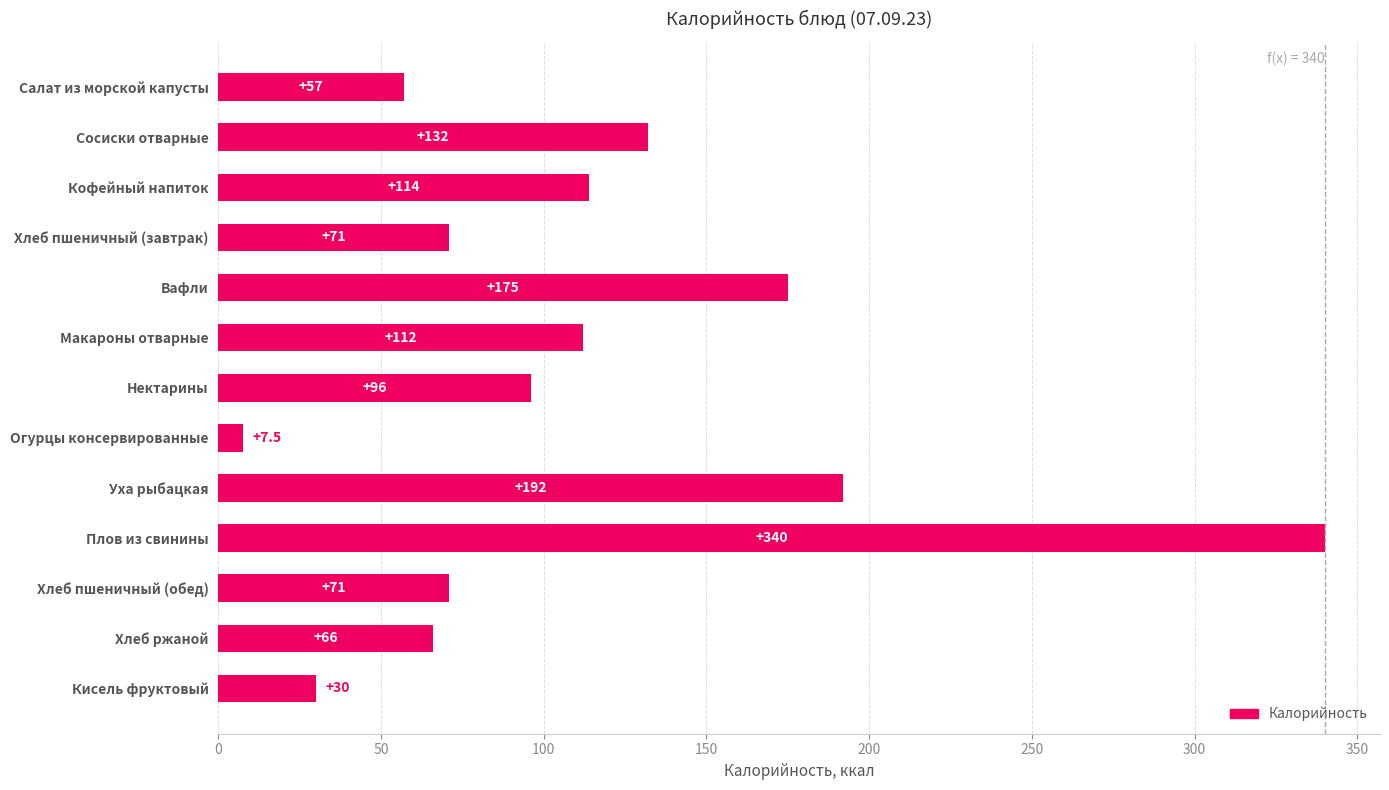

Reading top to bottom, list all the values displayed in this chart.

Салат из морской капусты=57.0	Сосиски отварные=132.0	Кофейный напиток=114.0	Хлеб пшеничный (завтрак)=71.0	Вафли=175.0	Макароны отварные=112.0	Нектарины=96.0	Огурцы консервированные=7.5	Уха рыбацкая=192.0	Плов из свинины=340.0	Хлеб пшеничный (обед)=71.0	Хлеб ржаной=66.0	Кисель фруктовый=30.0